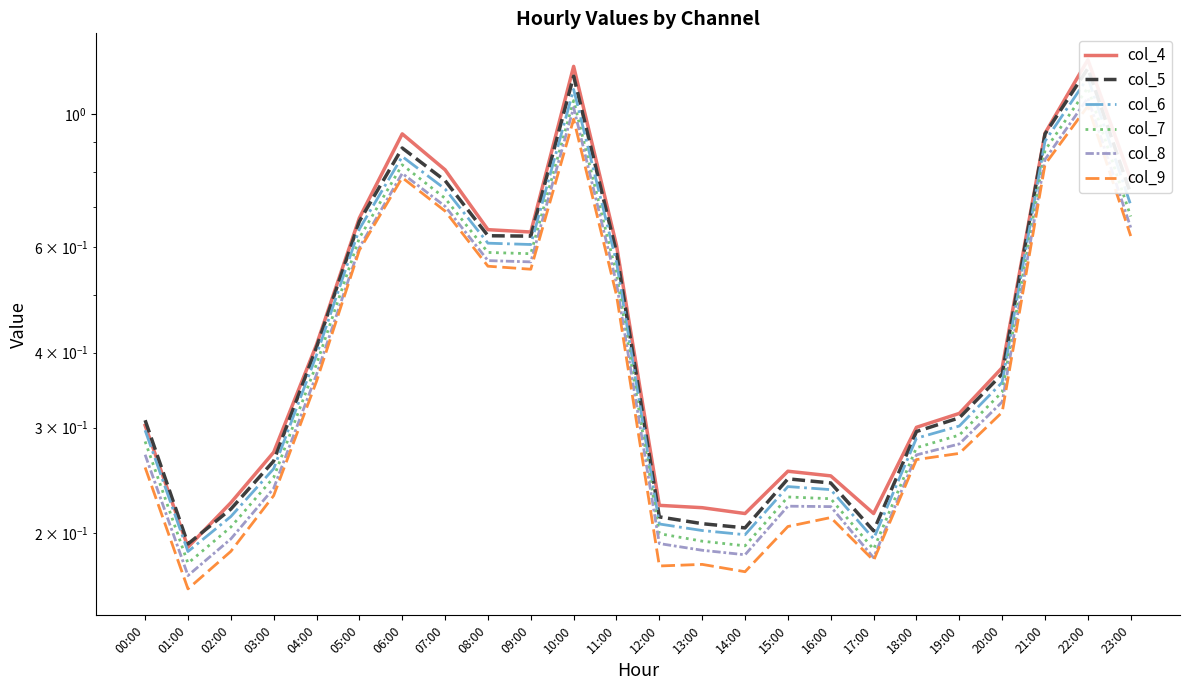

What is the spread (max minus min) of values at 10:00?

0.2